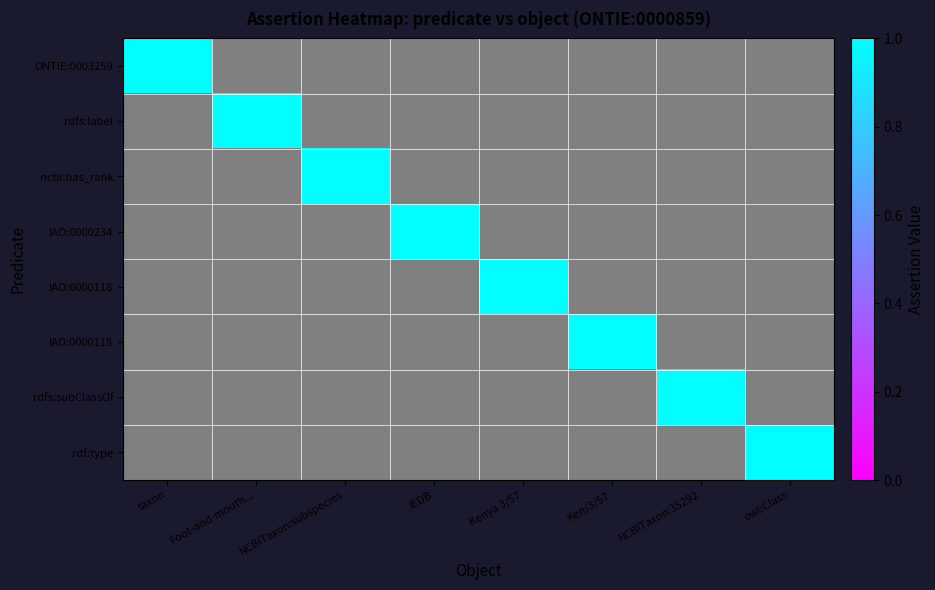

At which category is the sum across all series the highest?

taxon